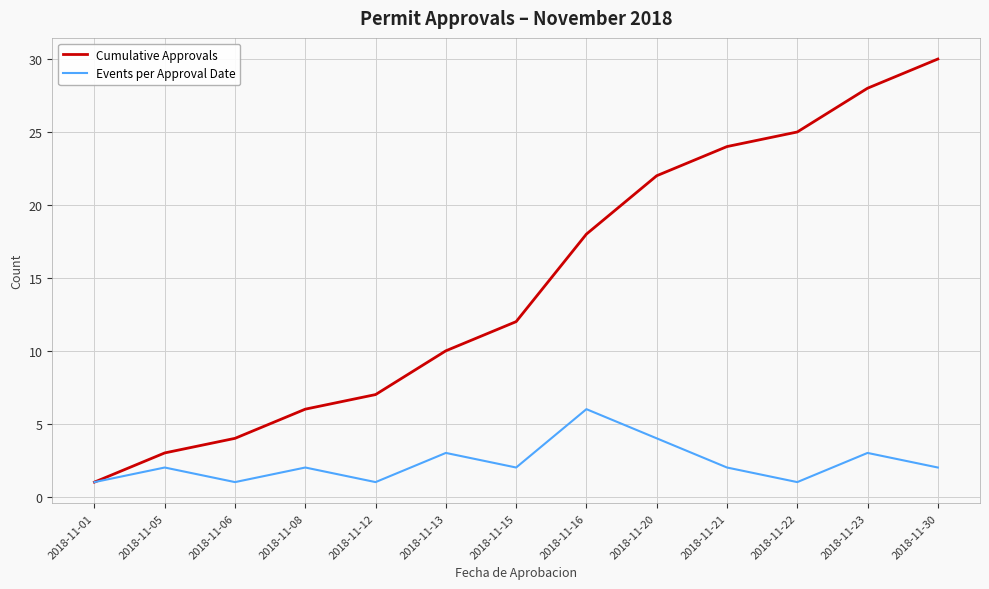

What is the greatest value displayed?

30